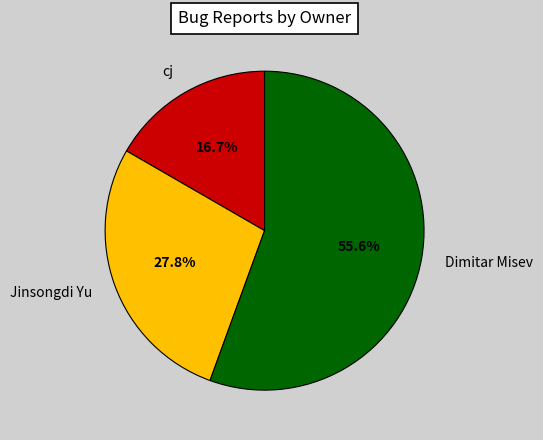

The Dimitar Misev slice represents 56% of the pie. True or false?

True